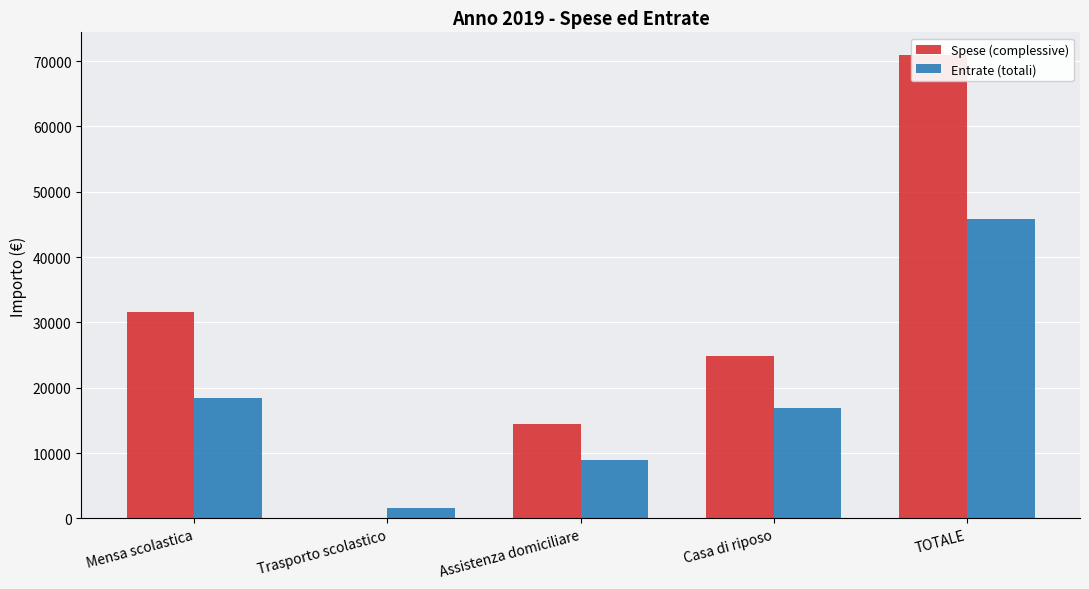

What value does the Spese (complessive) series have at Assistenza domiciliare?

14438.7